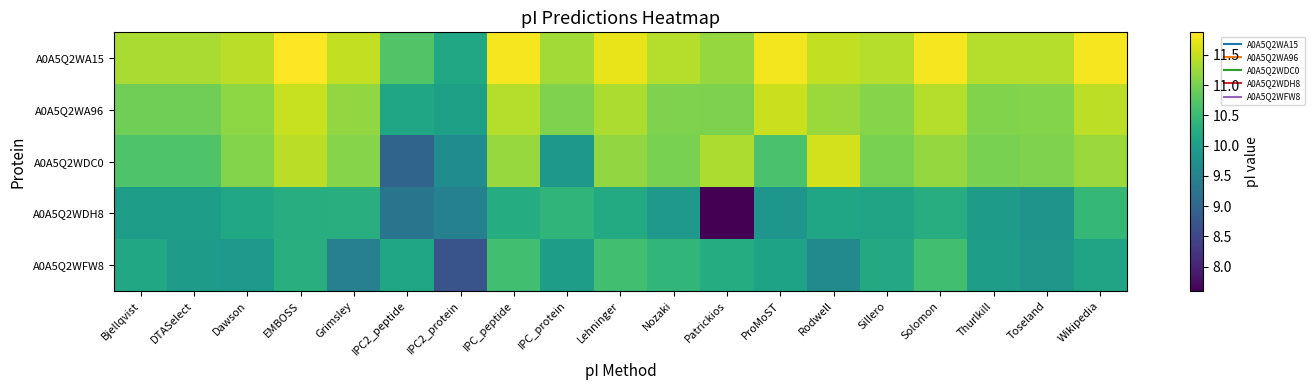

Where does the A0A5Q2WDC0 series first go above 11?

Dawson